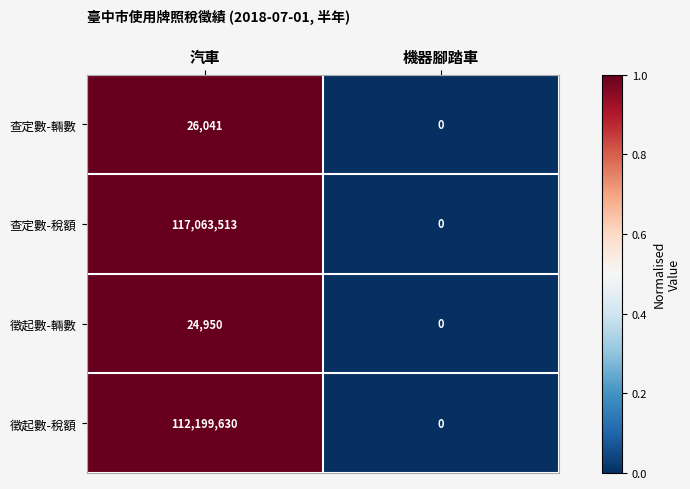

Rank the series by their maximum value, from lowest to highest.

徵起數-輛數, 查定數-輛數, 徵起數-稅額, 查定數-稅額